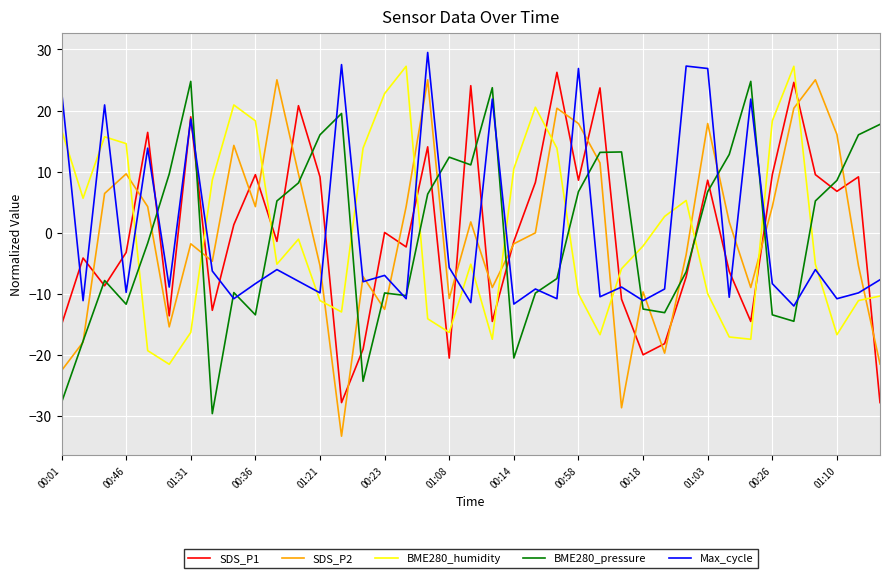

How many intersections are there between SDS_P2 and BME280_humidity?

12